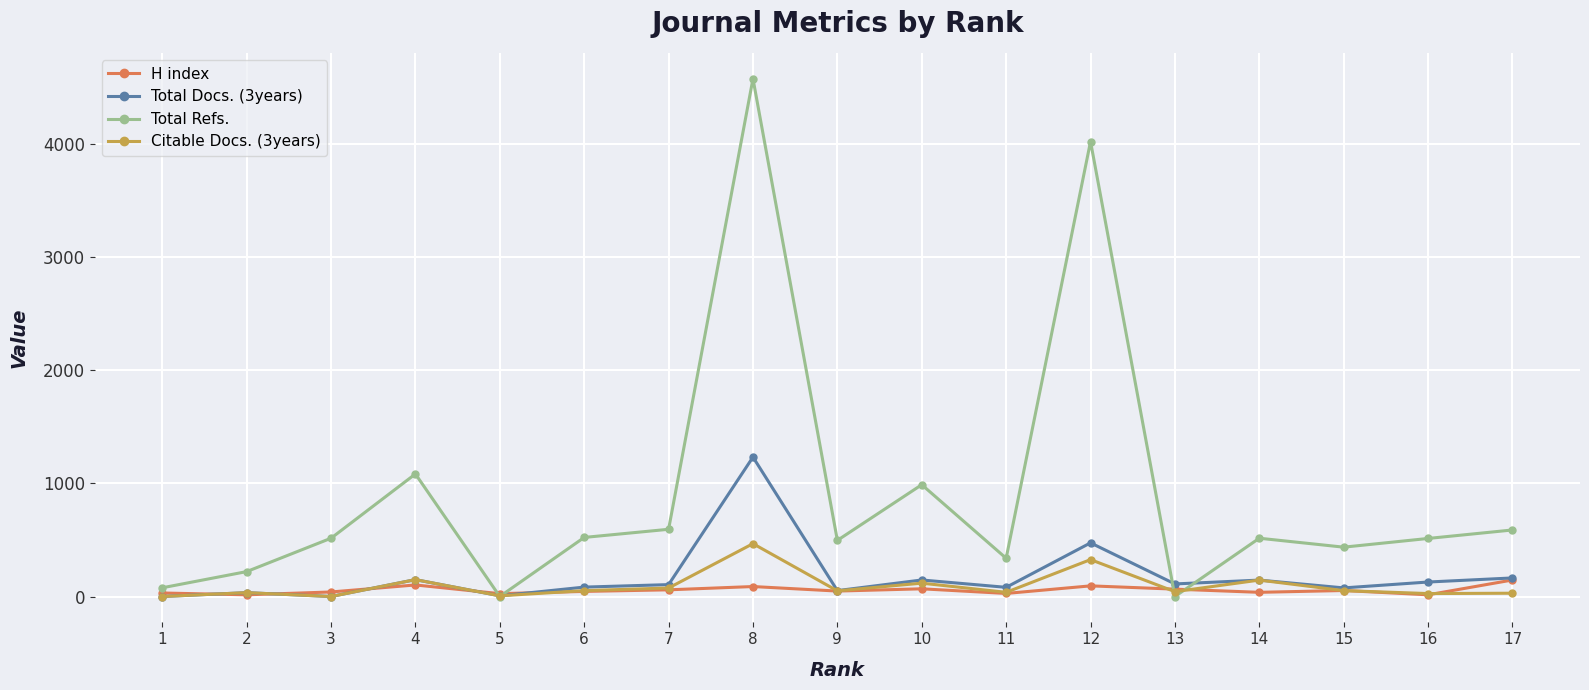

Which series has the largest total across all categories?

Total Refs.